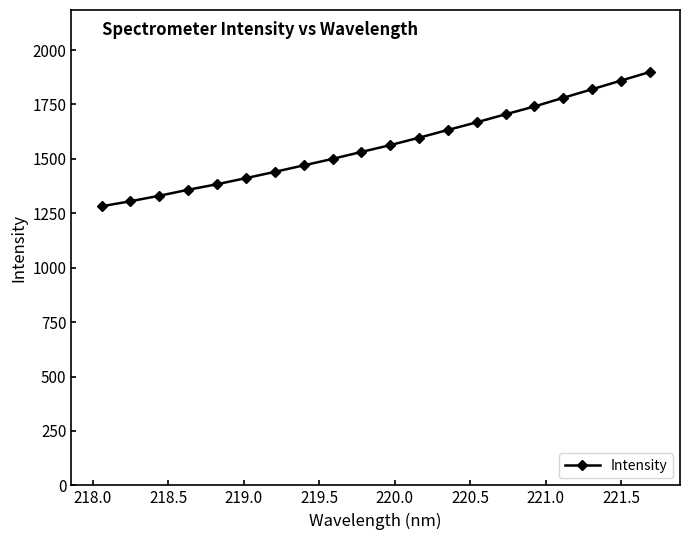

What is the smallest value displayed?

1282.3